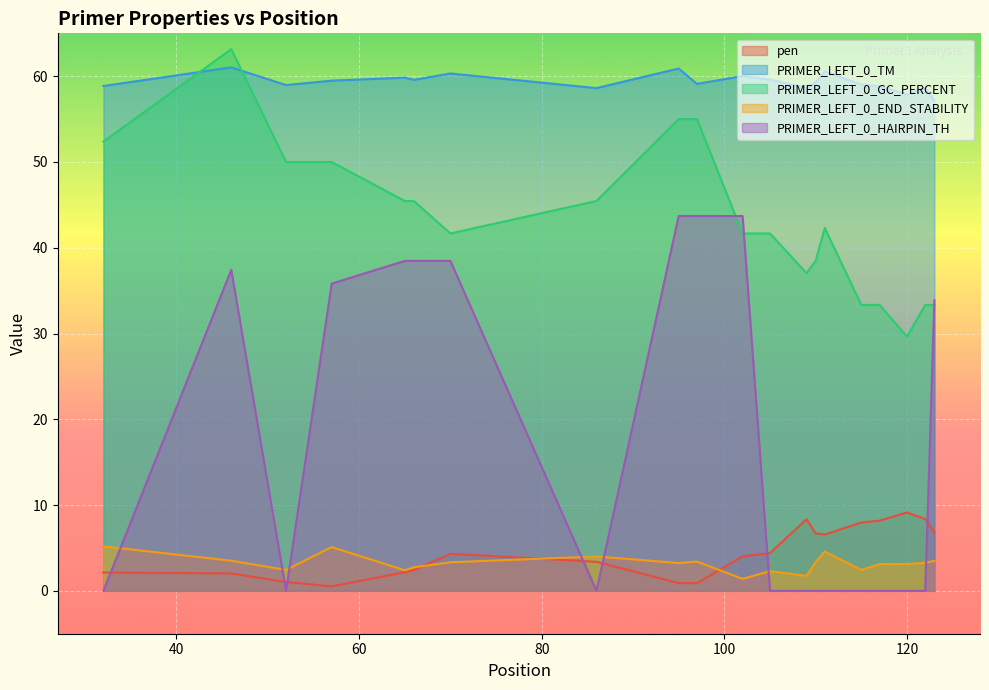

Which series has the largest range (max minus min)?

PRIMER_LEFT_0_HAIRPIN_TH